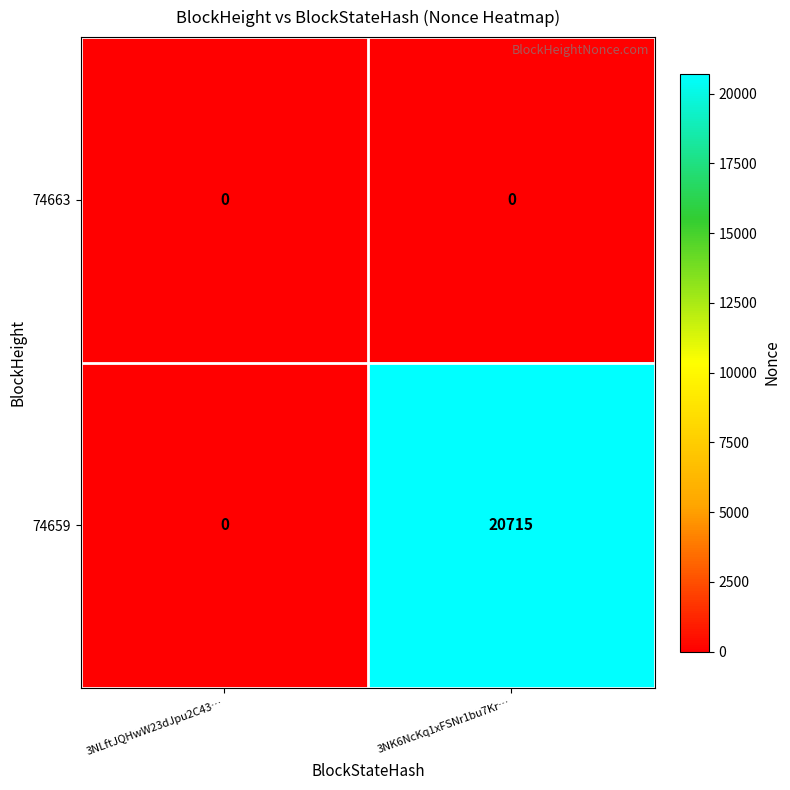

Count the number of data series in this chart.

2